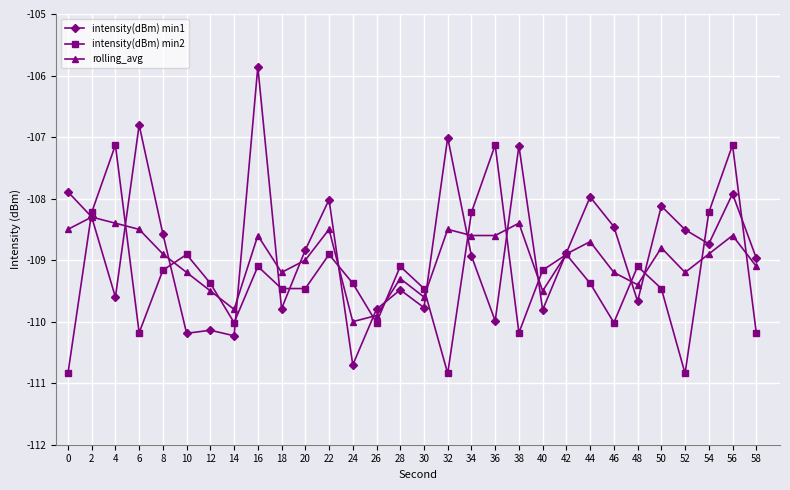

True or false: intensity(dBm) min1 has a value of -191.4 at 30.

False